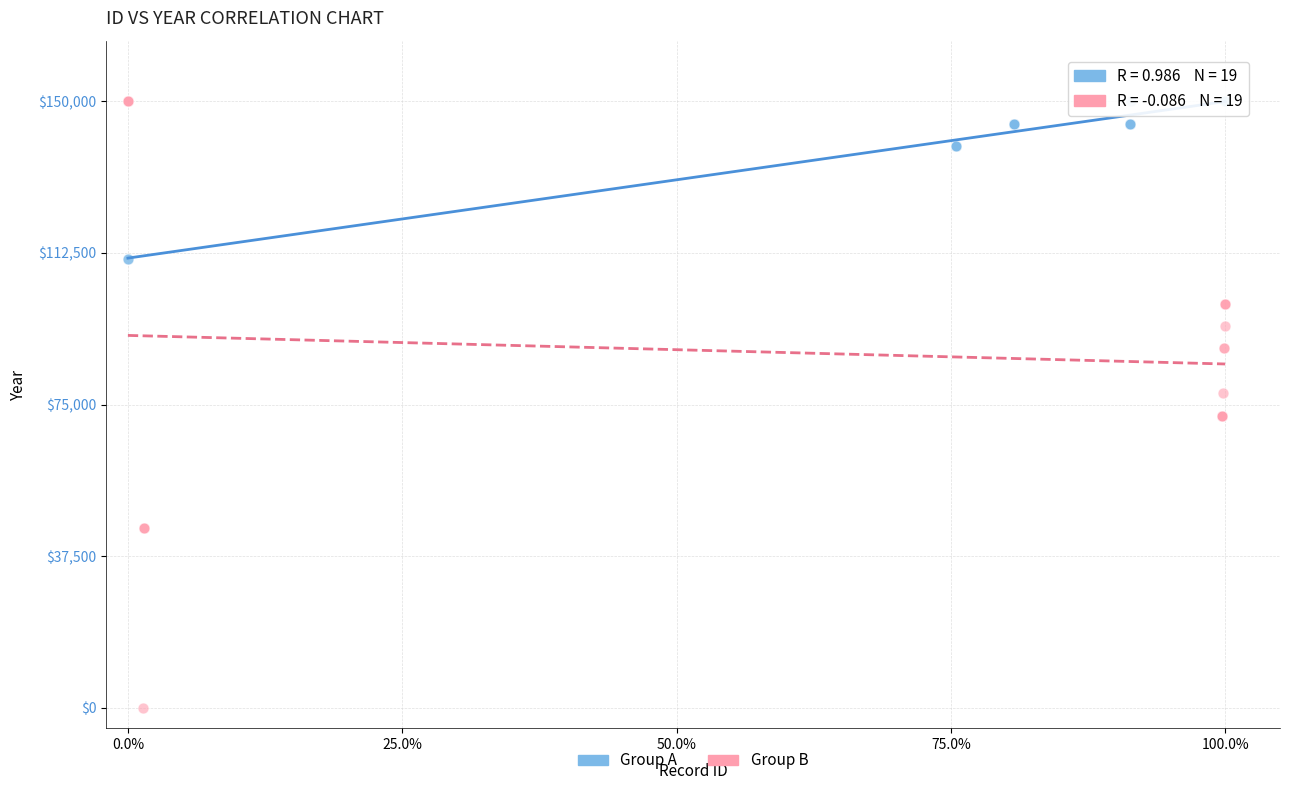

Which series reaches the minimum Y coordinate?

Group B